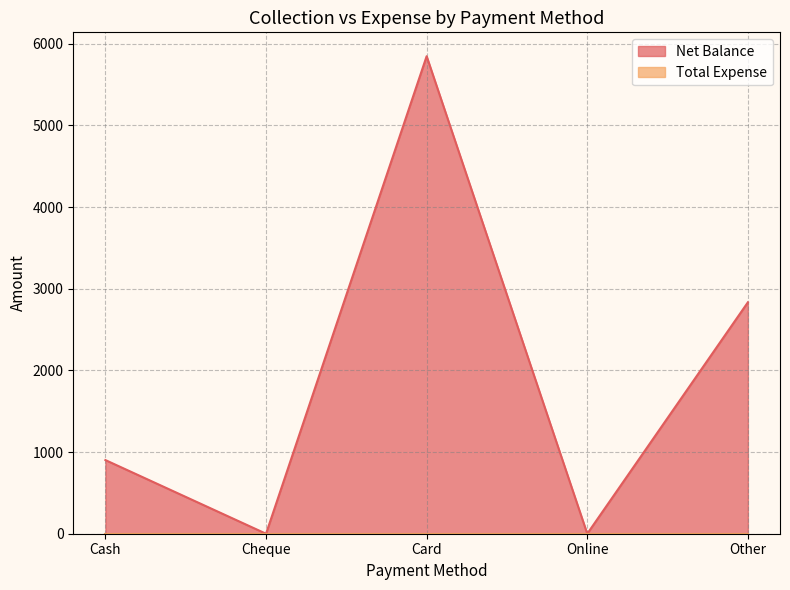

What is the change in value from Card to Other?

-3014